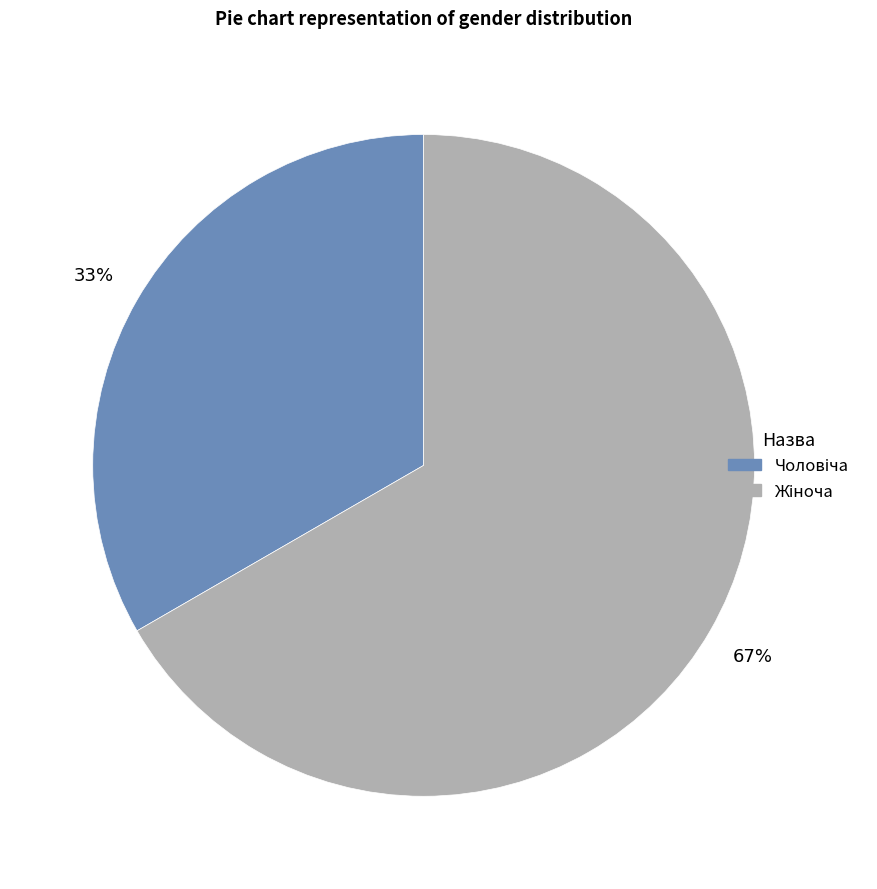

Is there any slice that represents more than half of the pie?

Yes